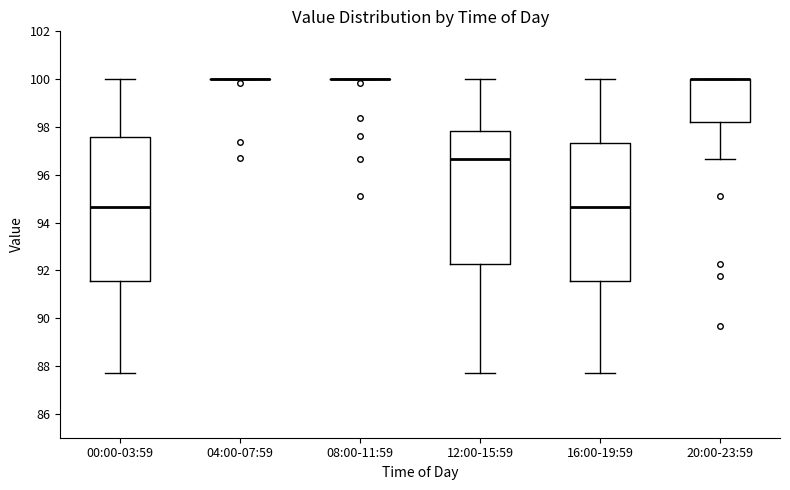

Reading left to right, transcribe this box plot: for each box, give where its median line is, the range the box spans, and where its two whiskers end, as read against the y-axis. The values are not printed on the chart, so give them approximately, as read against the axis.

00:00-03:59: median 94.6, box 91.6 to 97.6, whiskers 87.8 to 100.0
04:00-07:59: box collapsed to a line at 100.0, whiskers 100.0 to 100.0
08:00-11:59: box collapsed to a line at 100.0, whiskers 100.0 to 100.0
12:00-15:59: median 96.6, box 92.2 to 97.8, whiskers 87.8 to 100.0
16:00-19:59: median 94.6, box 91.6 to 97.4, whiskers 87.8 to 100.0
20:00-23:59: median 100.0 (drawn on the box's upper edge), box 98.2 to 100.0, whiskers 96.6 to 100.0